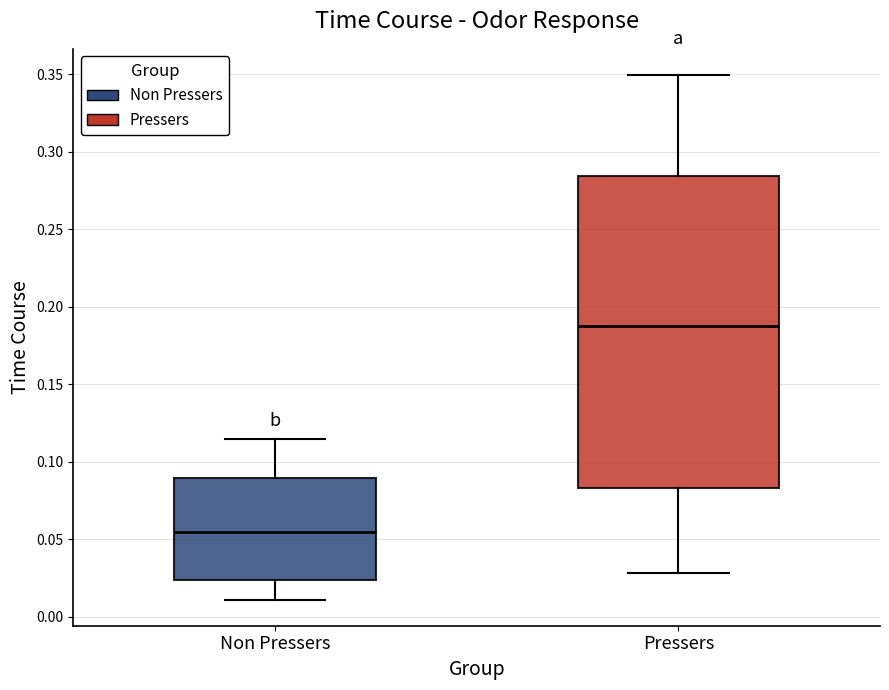

Reading left to right, read every box against the y-axis: the position of its median line, the range the box covers, and the ends of its whiskers. The values are not printed on the chart, so give them approximately, as read against the axis.

Non Pressers: median 0.055, box 0.025 to 0.090, whiskers 0.010 to 0.115
Pressers: median 0.190, box 0.085 to 0.285, whiskers 0.030 to 0.350